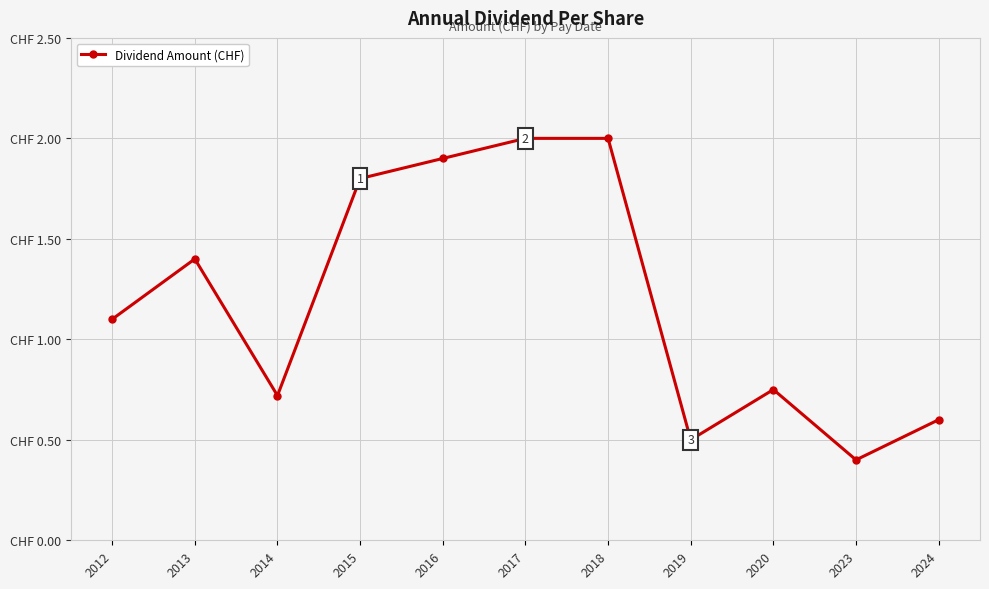

Is this an area chart (filled region under the line)?

No